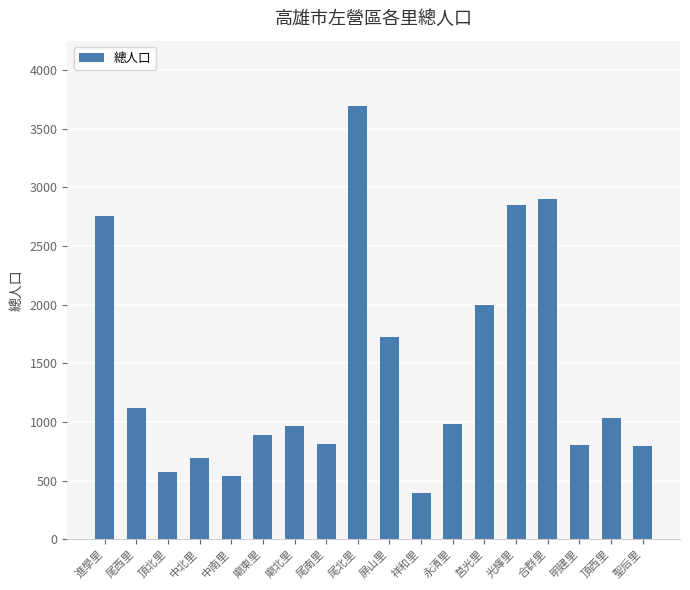

What is the smallest value displayed?

391